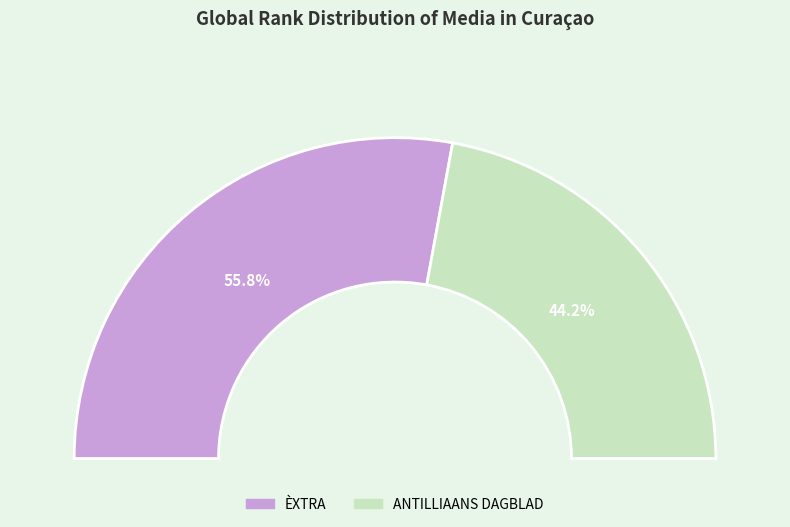

What is the majority slice?

ÈXTRA